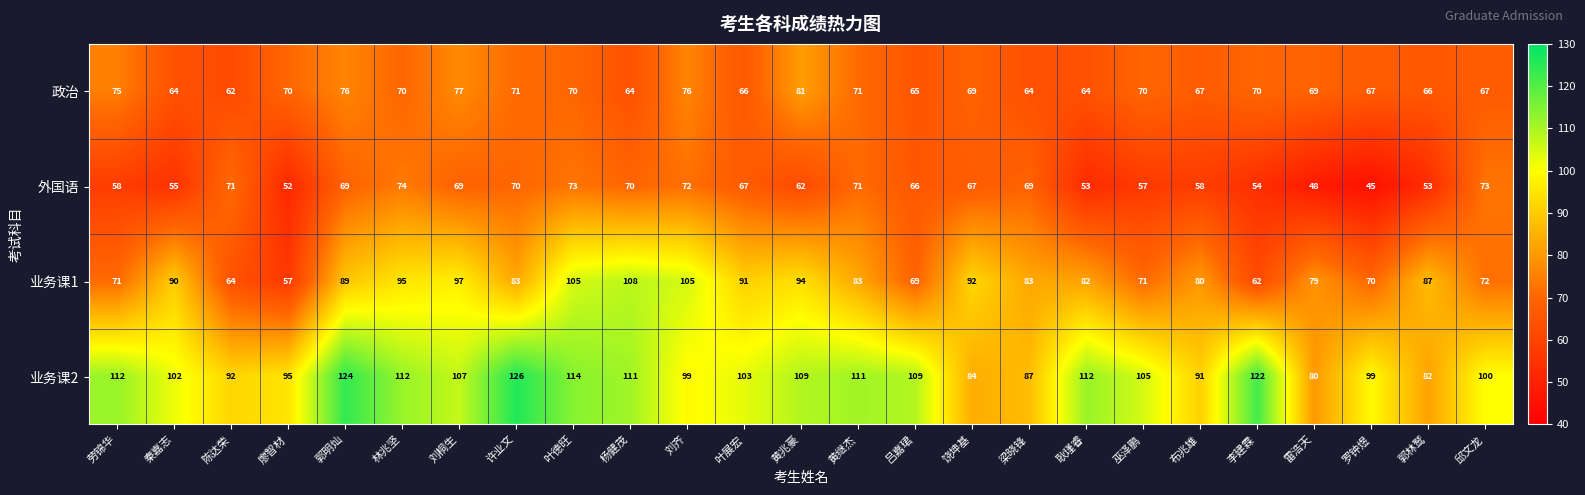

The 外国语 series shows 12 at 李建霖. True or false?

False